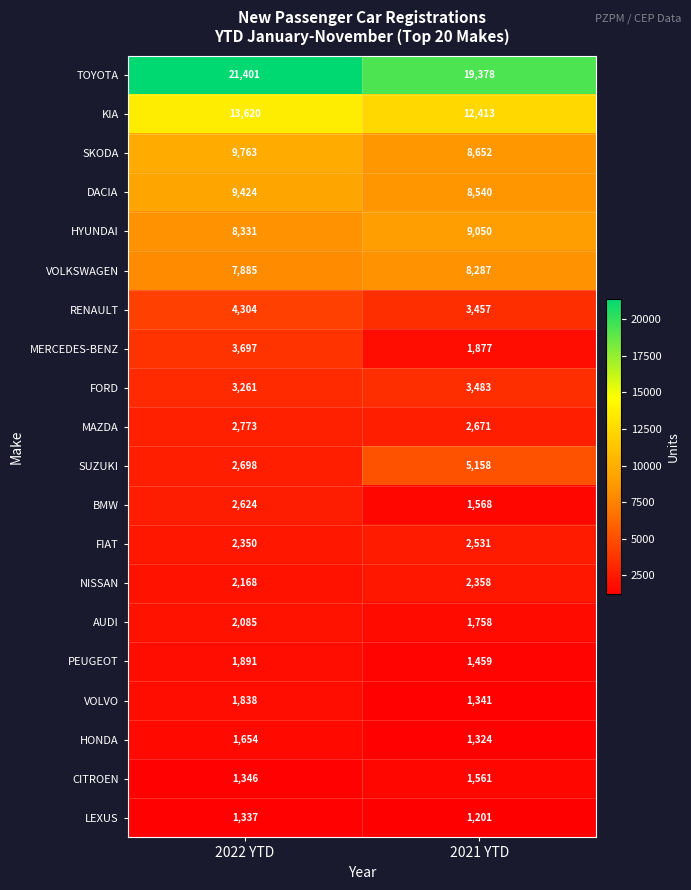

Count the number of categories in the chart.

2